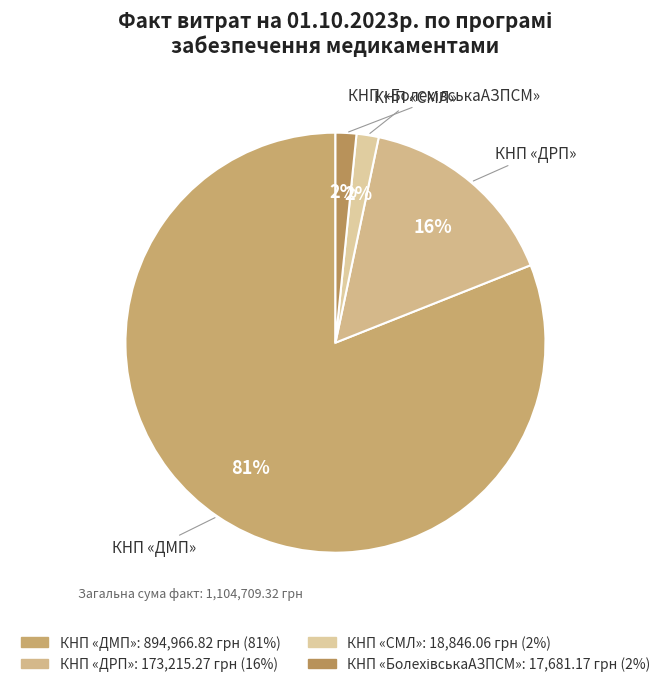

Do КНП «ДМП» and КНП «ДРП» together represent more than half of the pie?

Yes